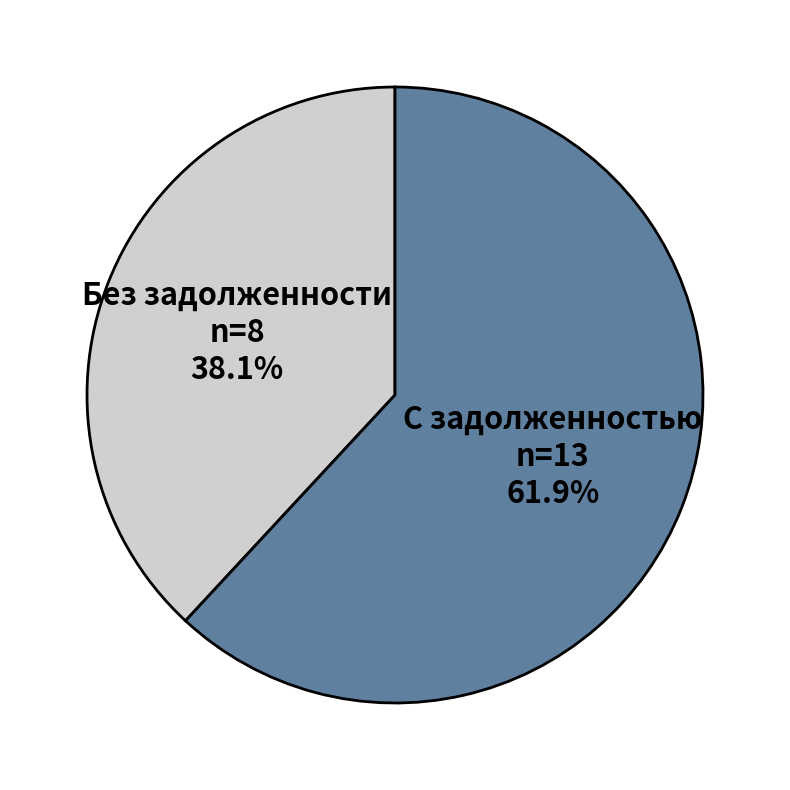

Between С задолженностью and Без задолженности, which is larger?

С задолженностью